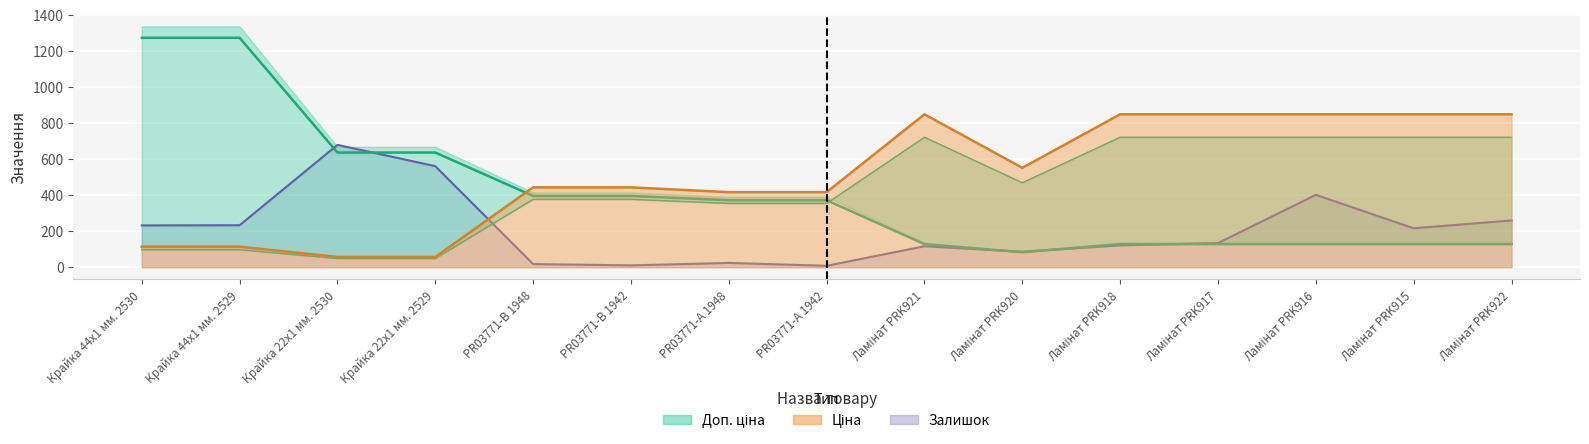

What are all the series names shown in the legend?

Ціна, Доп. ціна, Залишок